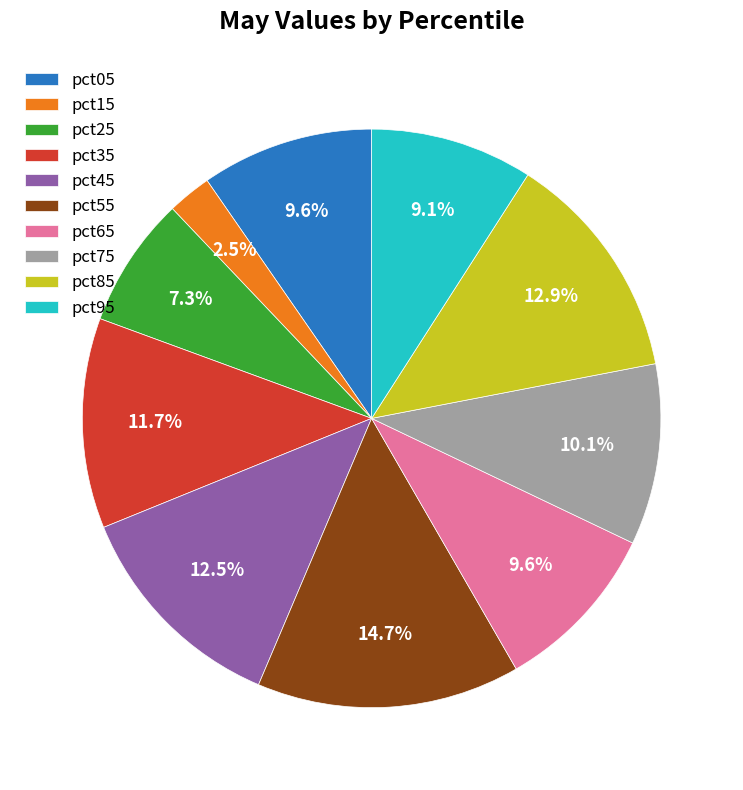

Does any single category account for the majority?

No